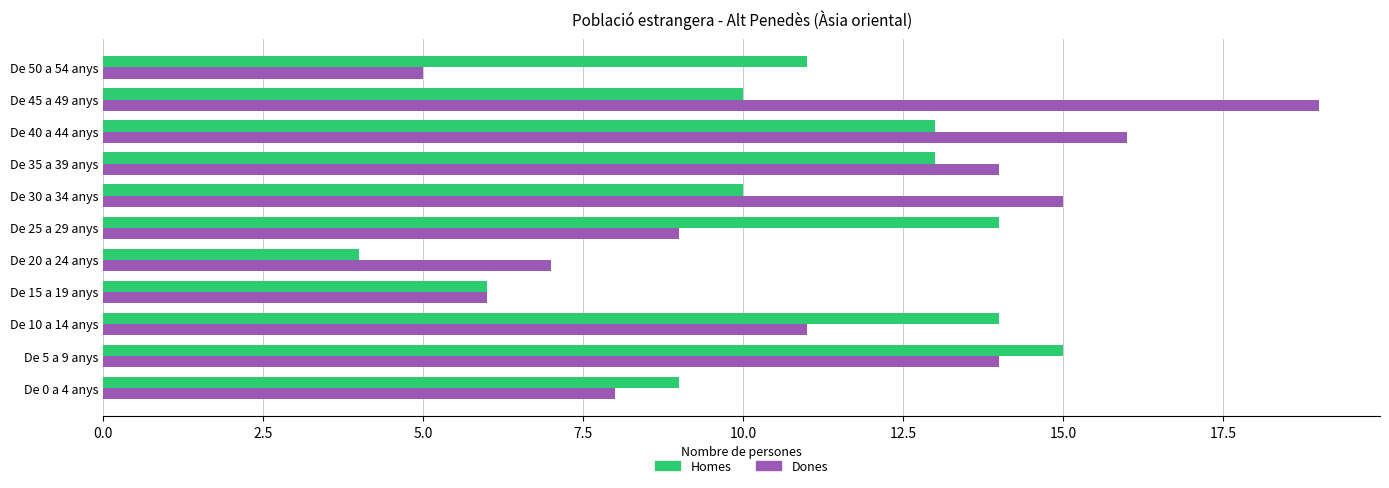

At how many categories does at least one series exceed 18?

1